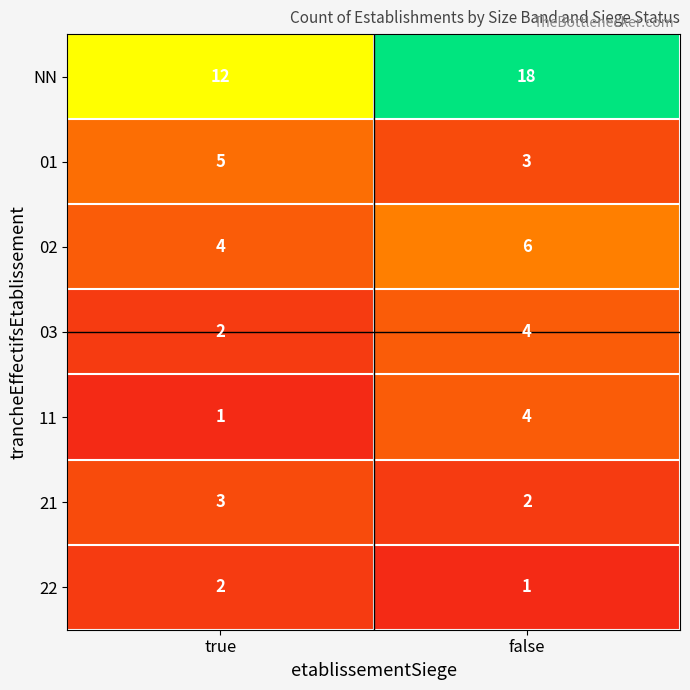

Which category has the highest value across all series?

false